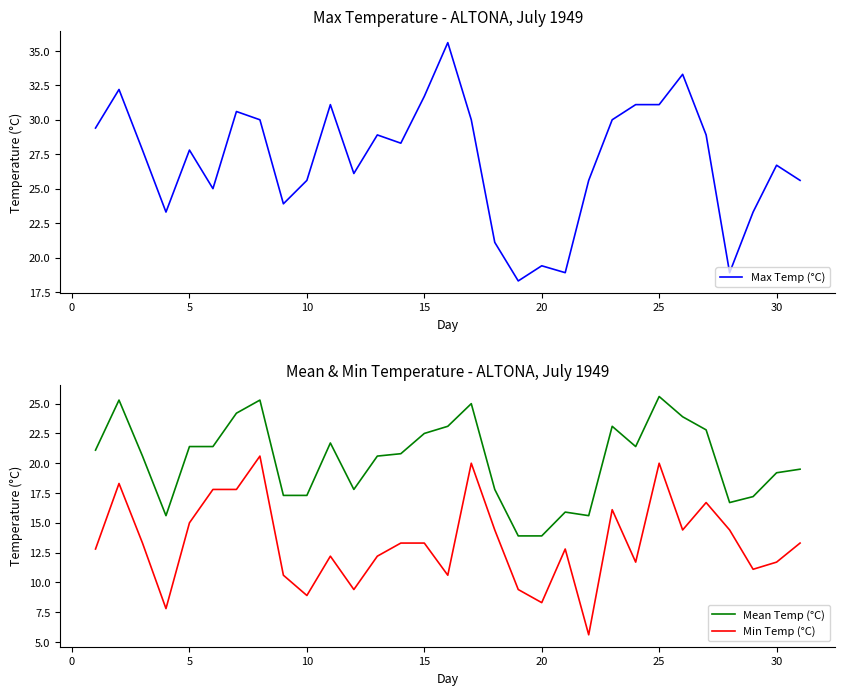

What is the value of the Min Temp (°C) point at the 8th from the left?

20.6